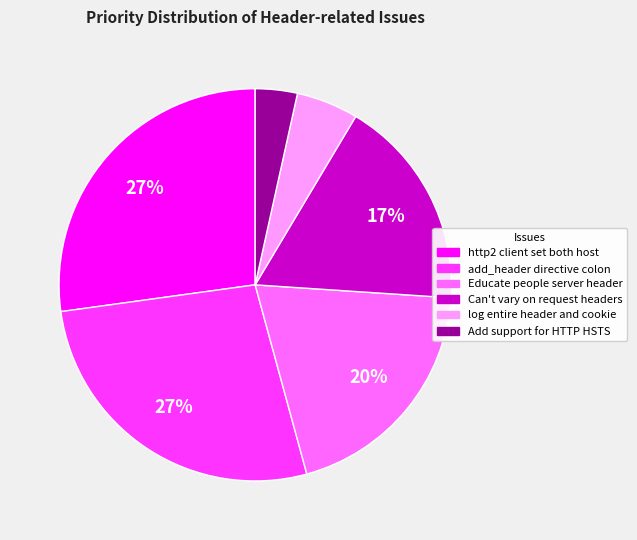

To the nearest percent, what portion does Add support for HTTP HSTS represent?

3%